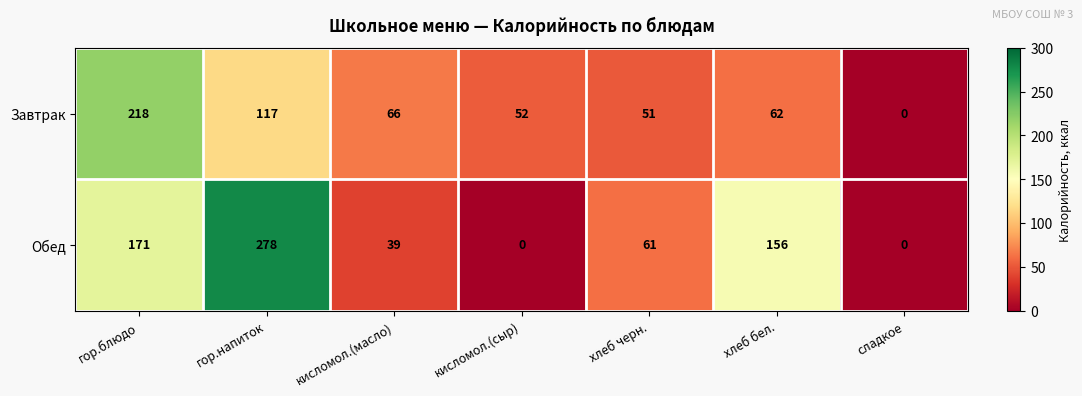

Is it true that Завтрак equals 103 at кисломол.(масло)?

False